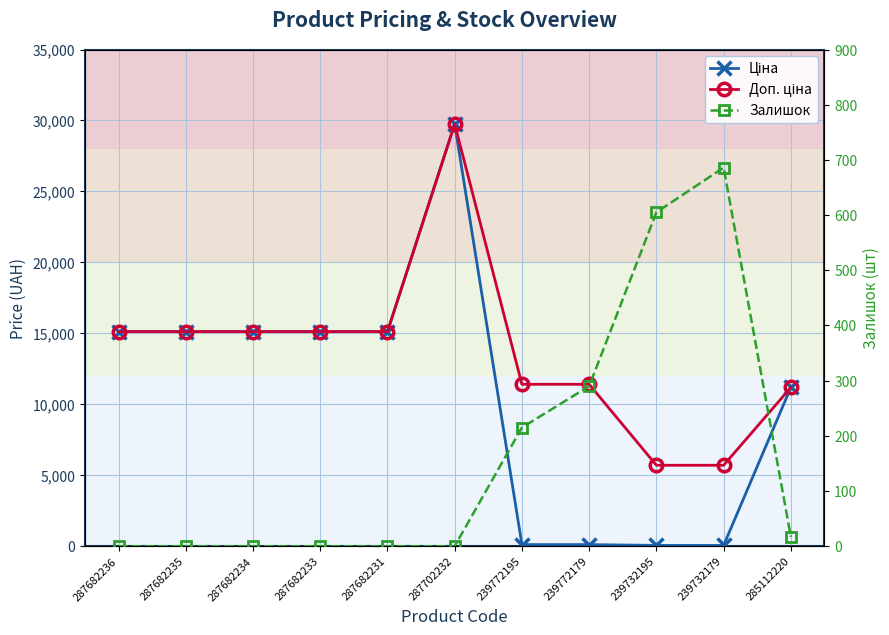

How many data points in Залишок are above 0?

5